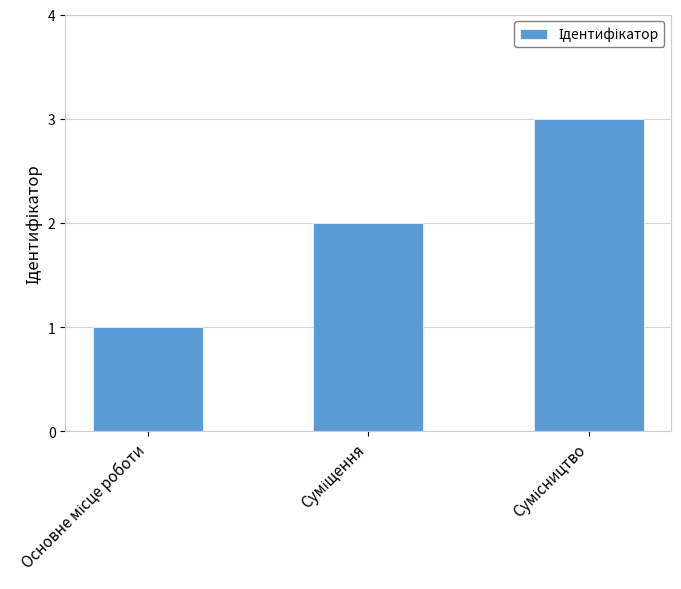

What is the difference between the maximum and minimum values?

2